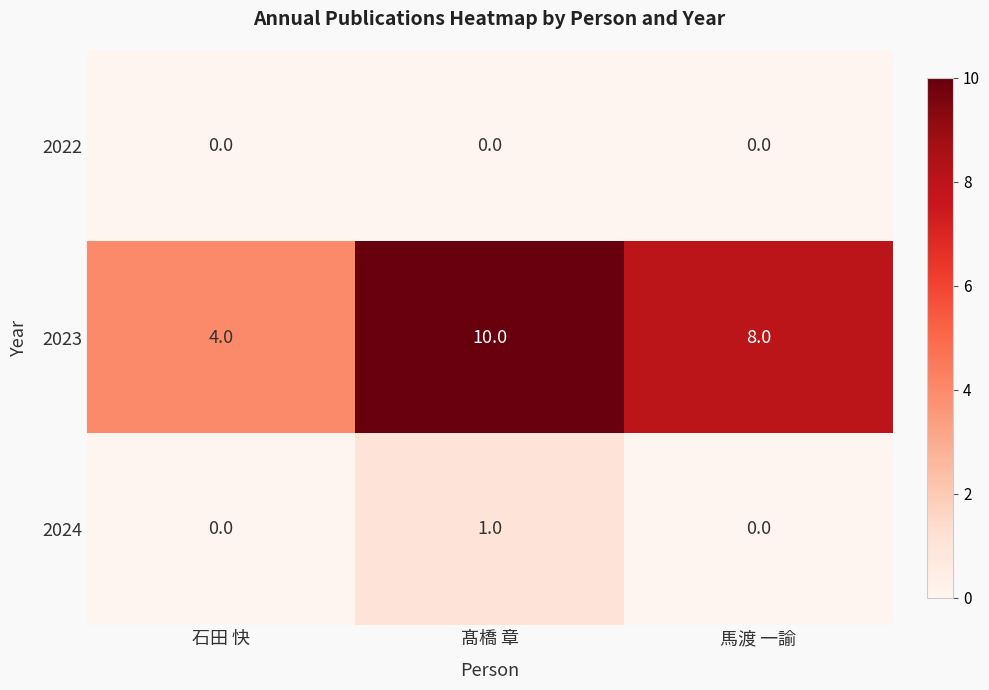

Which series changed the most between 石田 快 and 髙橋 章?

2023